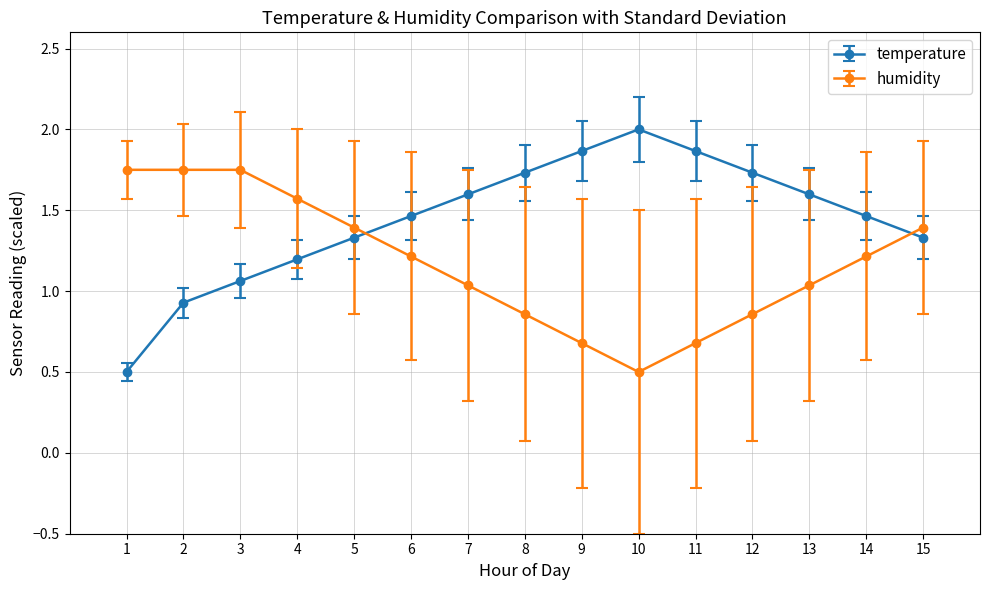

At which category does temperature reach its first local peak?

10